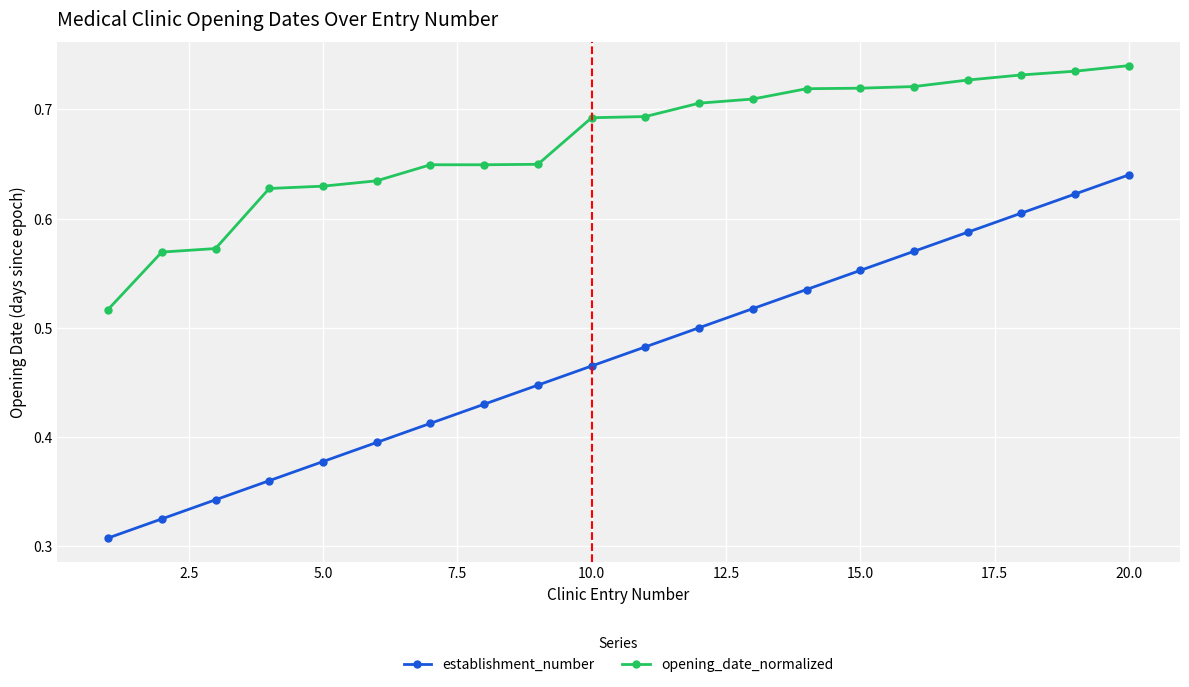

Rank the series by their average value, from lowest to highest.

establishment_number, opening_date_normalized